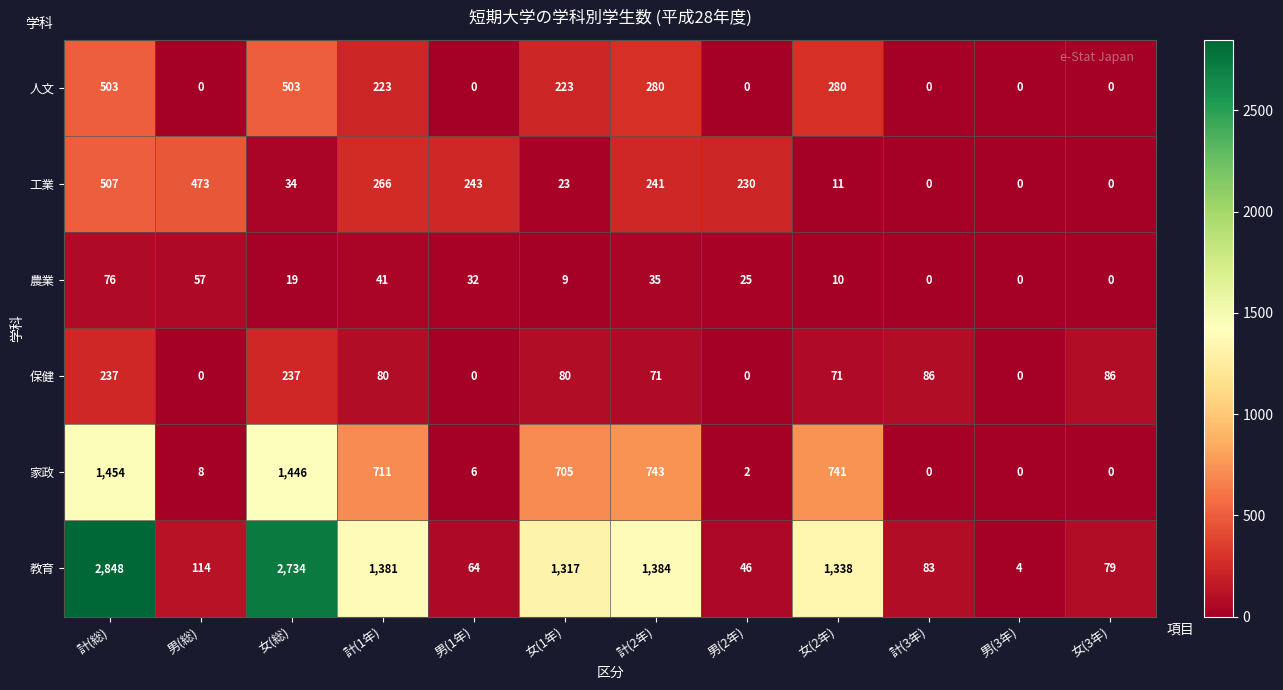

Rank the series by their maximum value, from highest to lowest.

教育, 家政, 工業, 人文, 保健, 農業